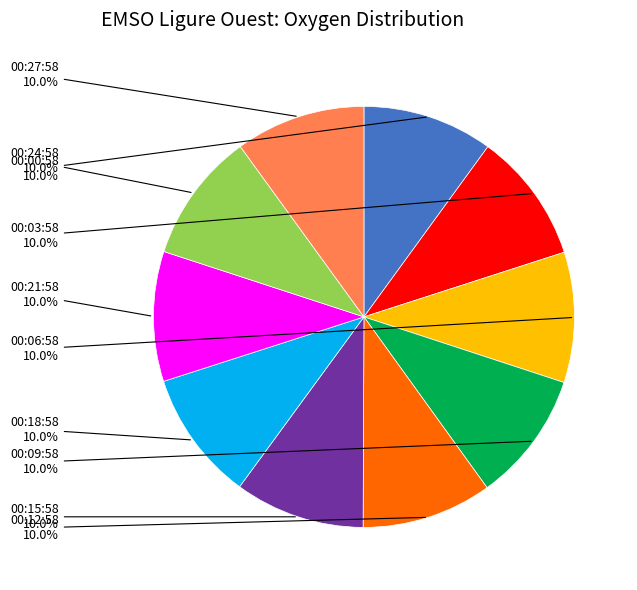

Is there any slice that represents more than half of the pie?

No